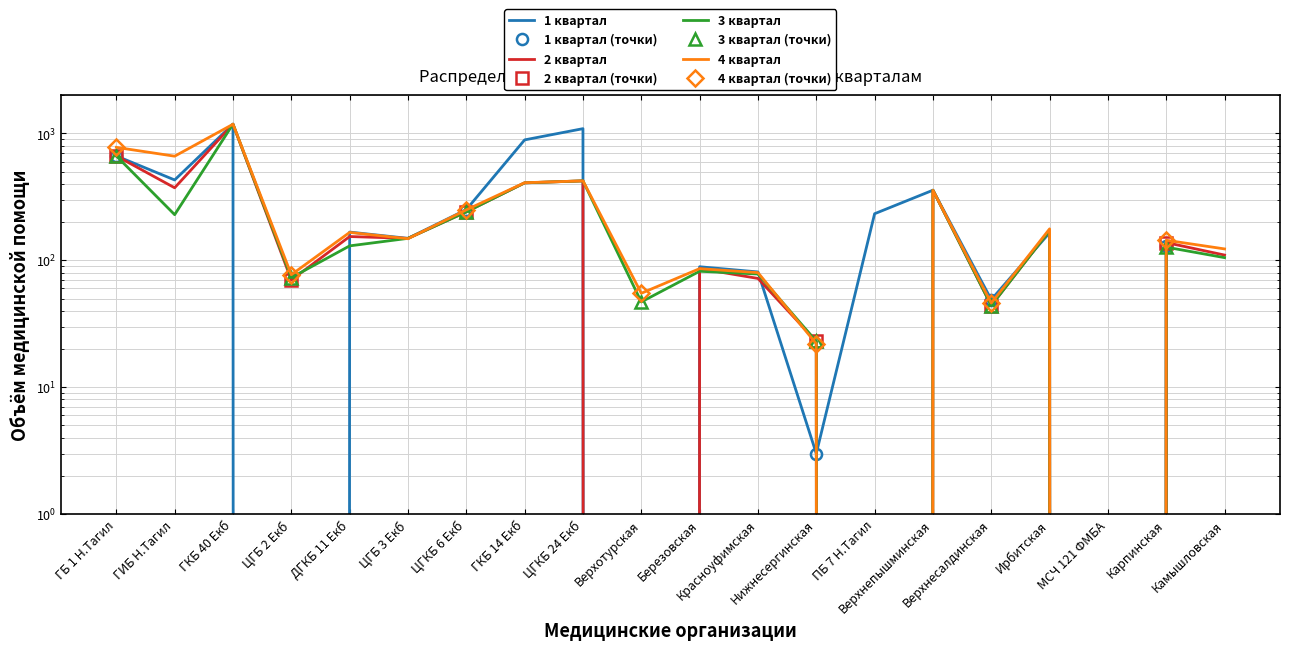

Which series changed the most between ГБ 1 Н.Тагил and Ирбитская?

4 квартал